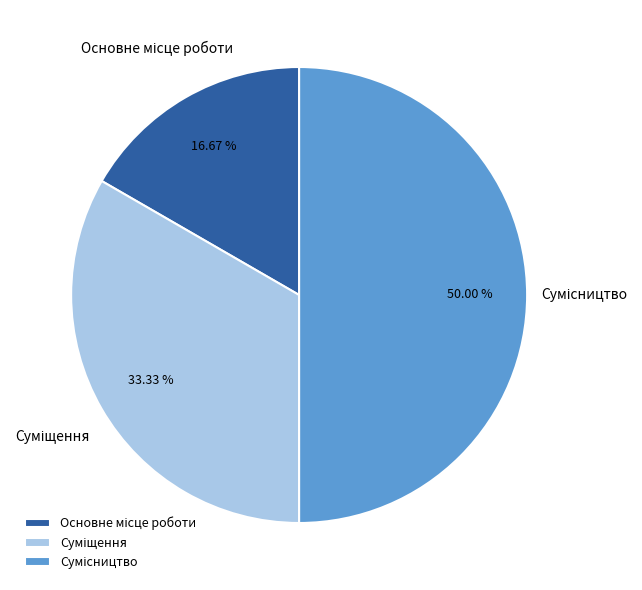

Which category has the biggest portion of the pie?

Сумісництво